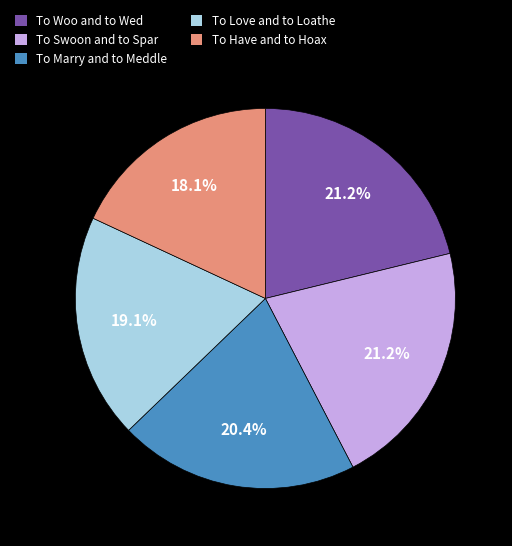

Approximately how many times larger is the value at To Love and to Loathe compared to To Marry and to Meddle?

0.9